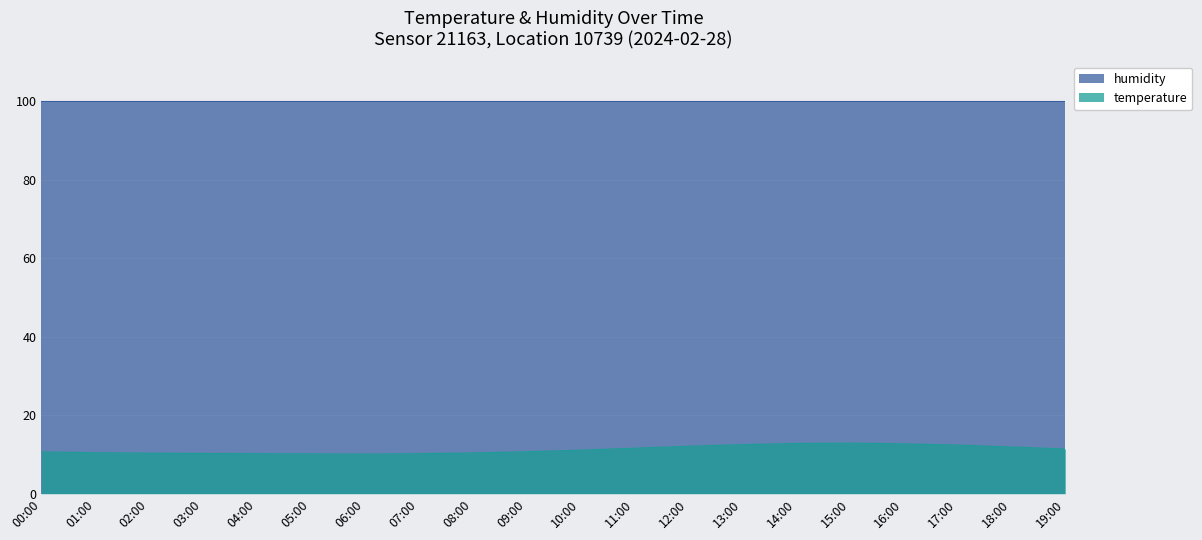

At which category does the chart reach its minimum across all series?

06:00